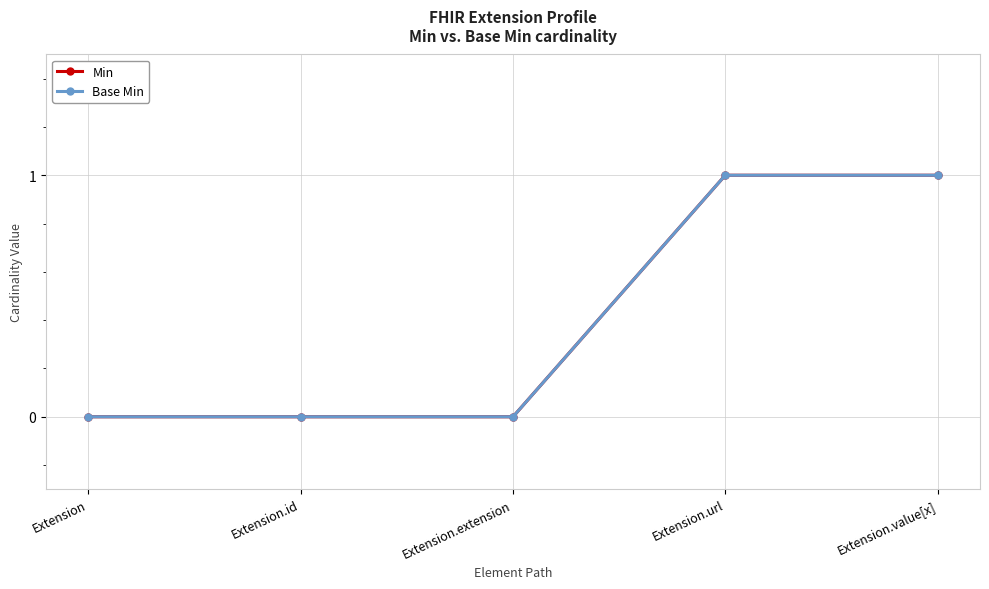

True or false: Min and Base Min intersect in this chart.

False